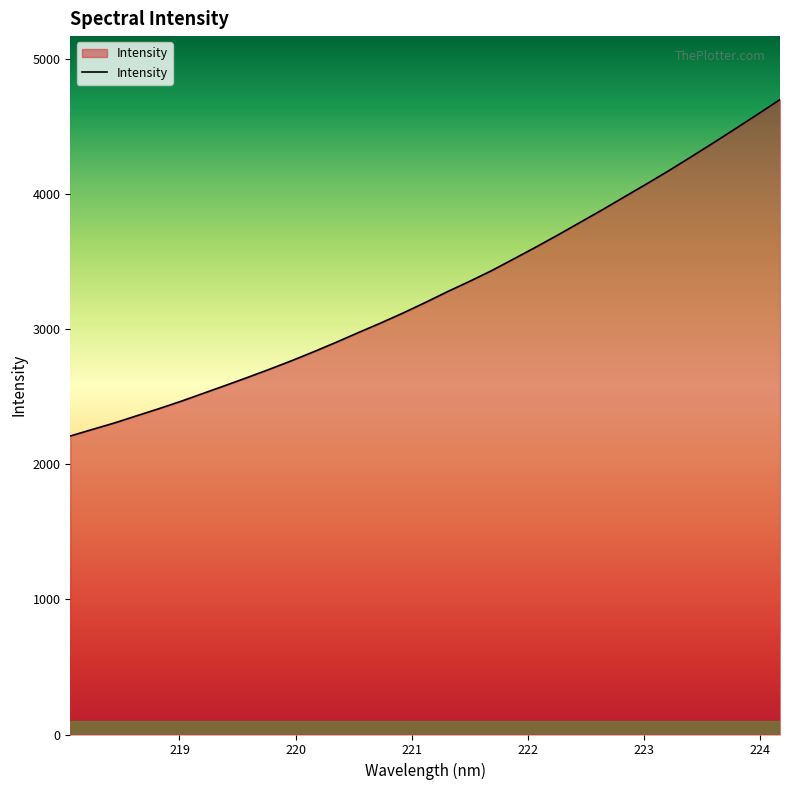

What is the smallest value displayed?

2208.3